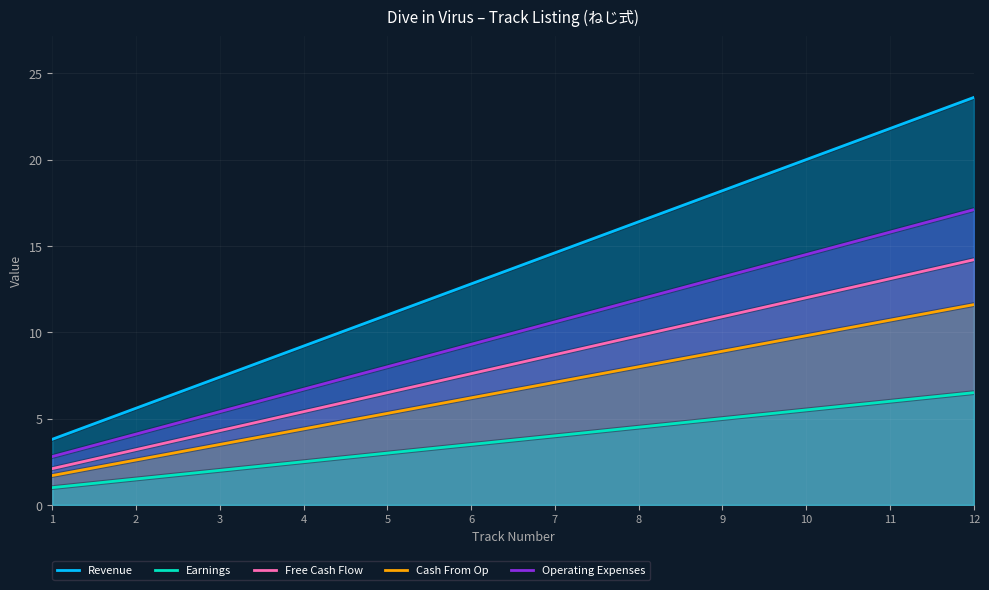

True or false: Revenue and Operating Expenses cross at least once.

False